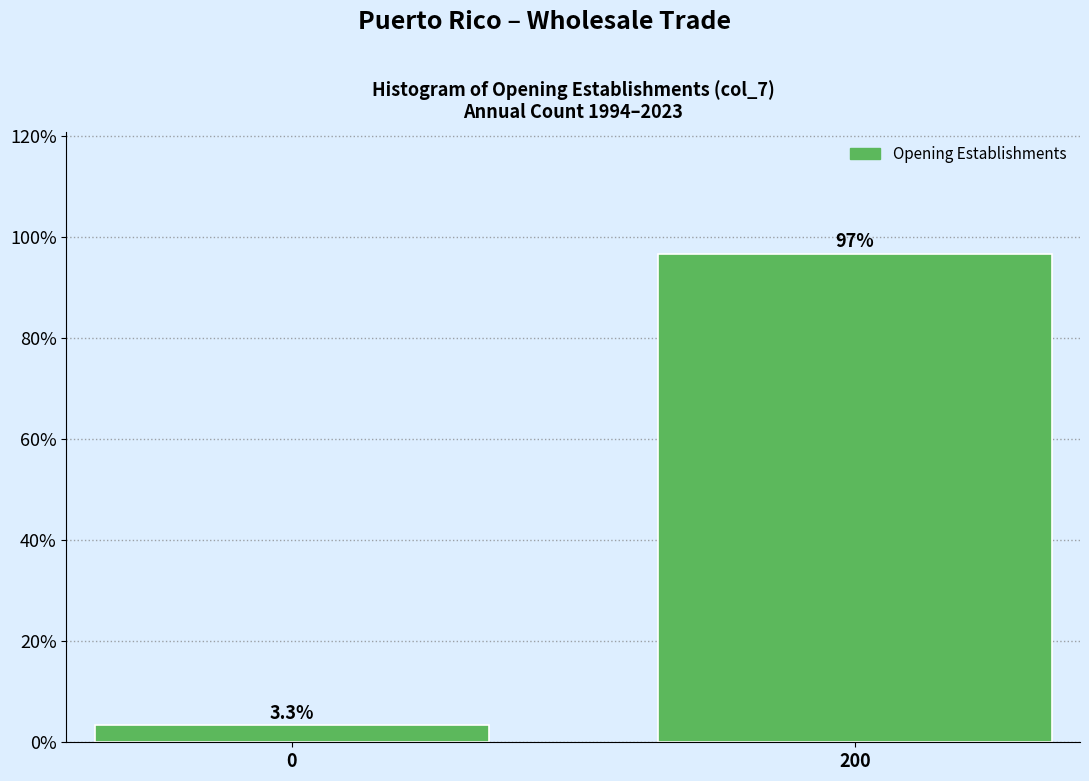

Reading right to left, what are all the values shown in this chart?

96.7	3.3